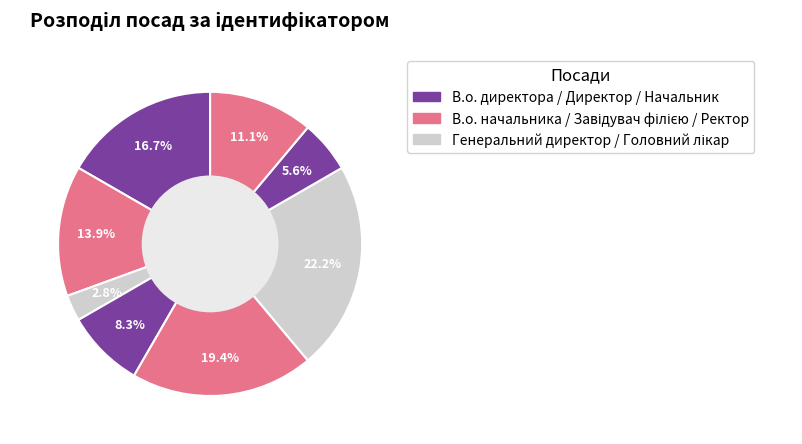

How many slices are in this pie chart?

8